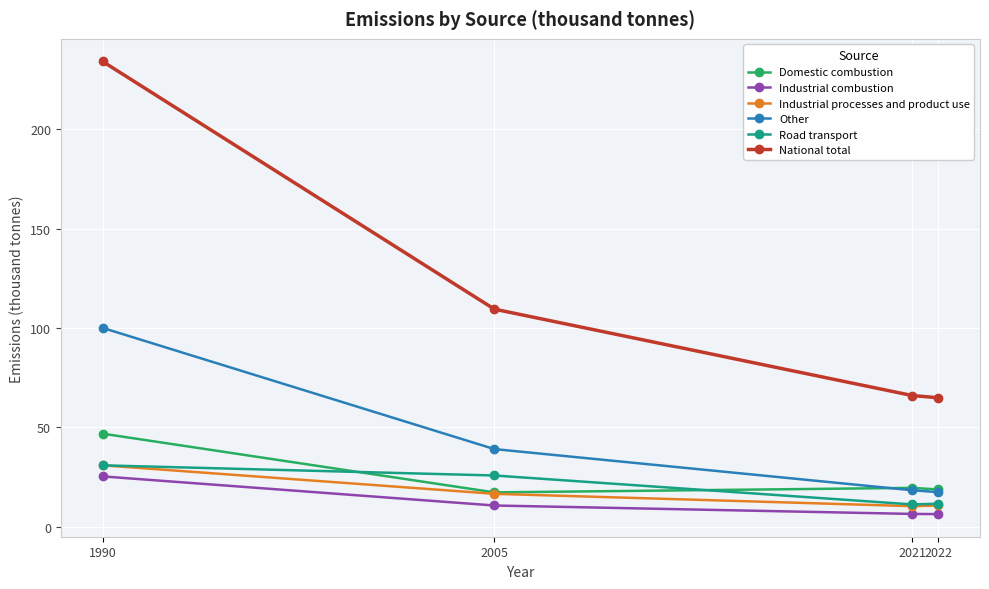

Which series has the widest spread of values?

National total